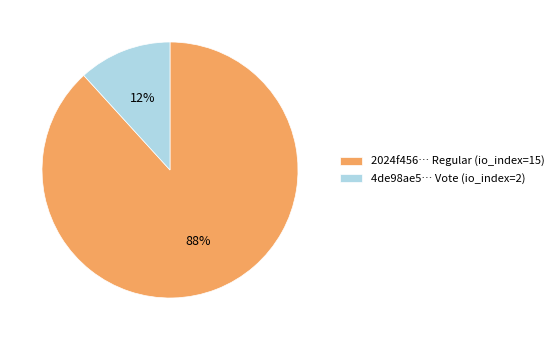

How many segments does this pie chart have?

2